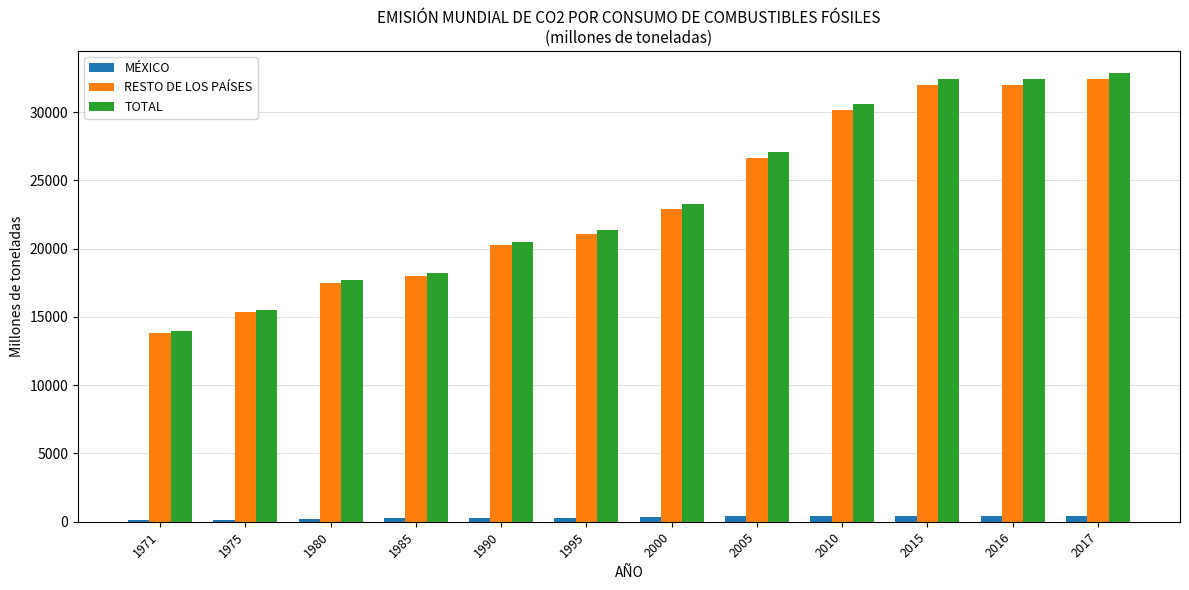

What is the difference between the MÉXICO values at 2005 and 1980?

207.8